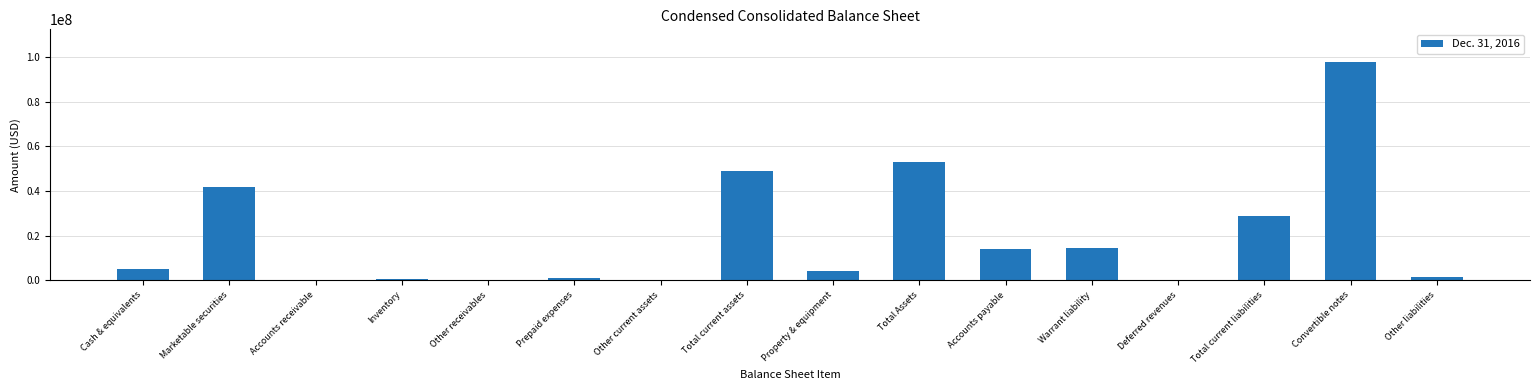

Between Total current liabilities and Total Assets, which is larger?

Total Assets